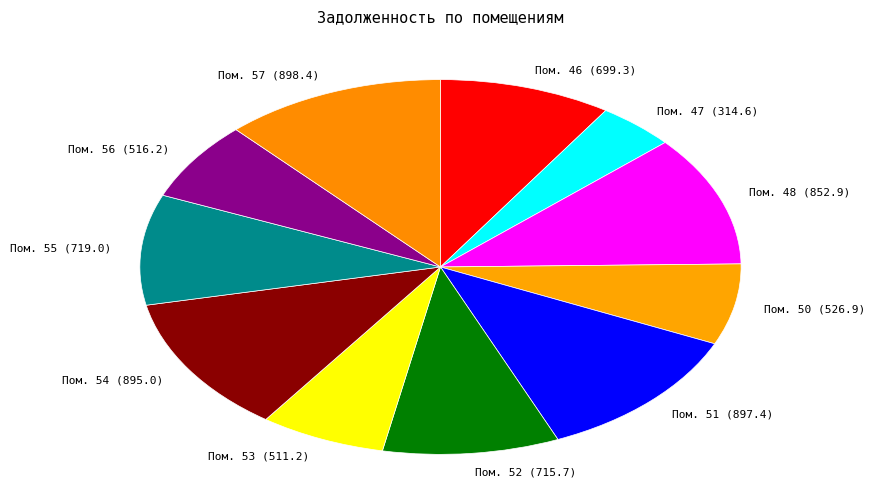

Is the sum of Пом. 51 (897.4) and Пом. 52 (715.7) greater than half?

No